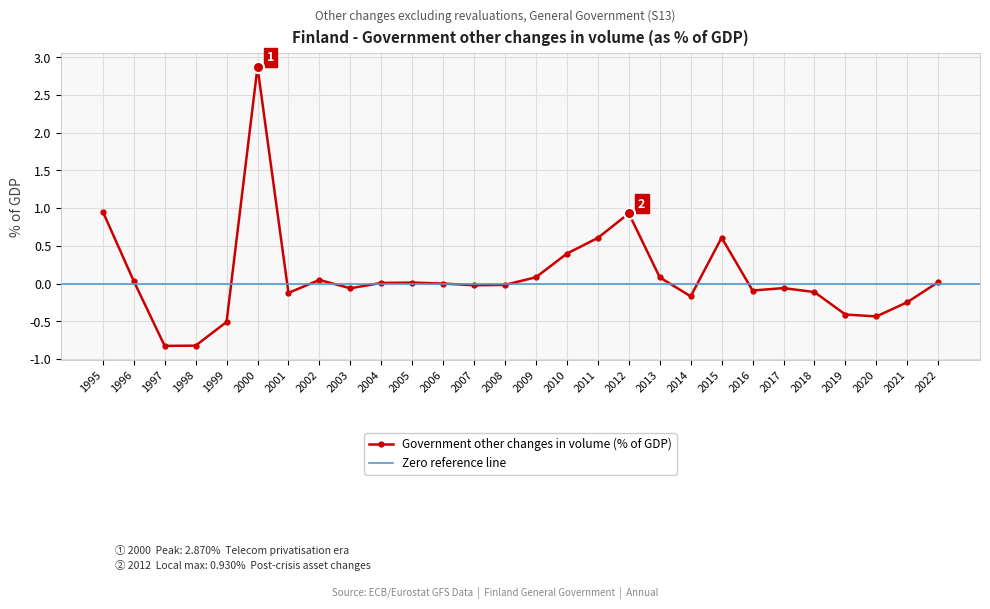

At which label does the data first exceed 0?

1995